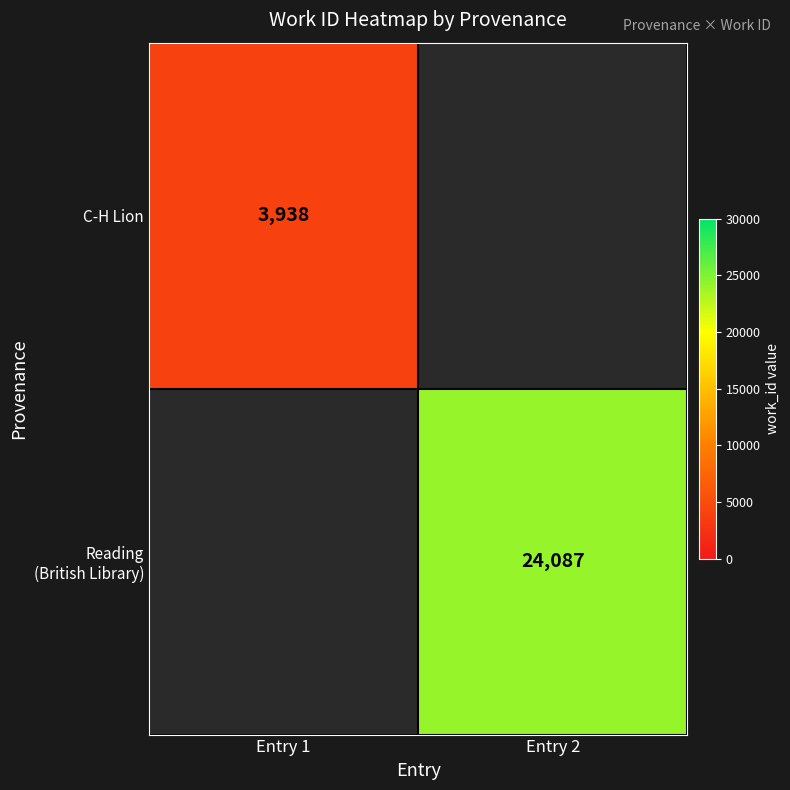

The value of C-H Lion at Entry 1 is 3938. True or false?

True